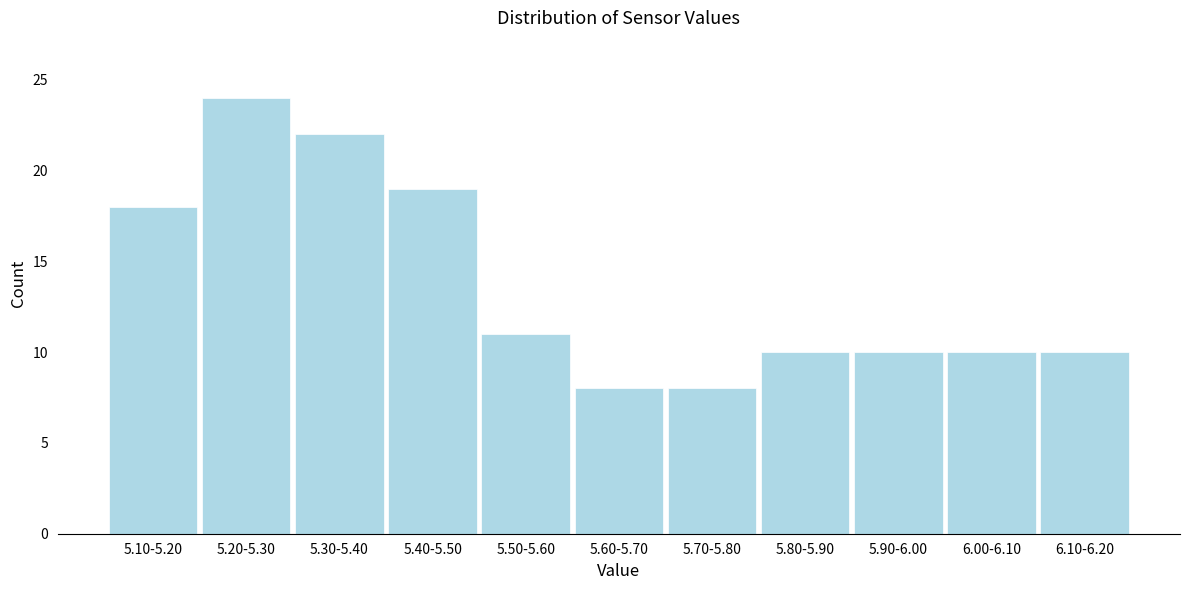

Reading right to left, transcribe all the data shown in this chart.

6.10-6.20=10	6.00-6.10=10	5.90-6.00=10	5.80-5.90=10	5.70-5.80=8	5.60-5.70=8	5.50-5.60=11	5.40-5.50=19	5.30-5.40=22	5.20-5.30=24	5.10-5.20=18